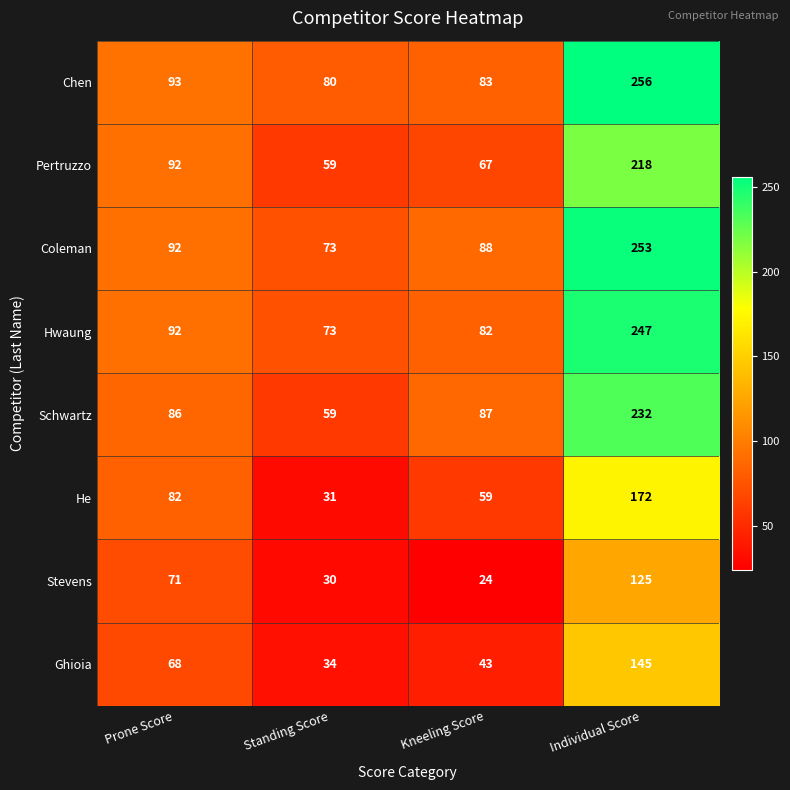

What is the total value across all series at Prone Score?

676